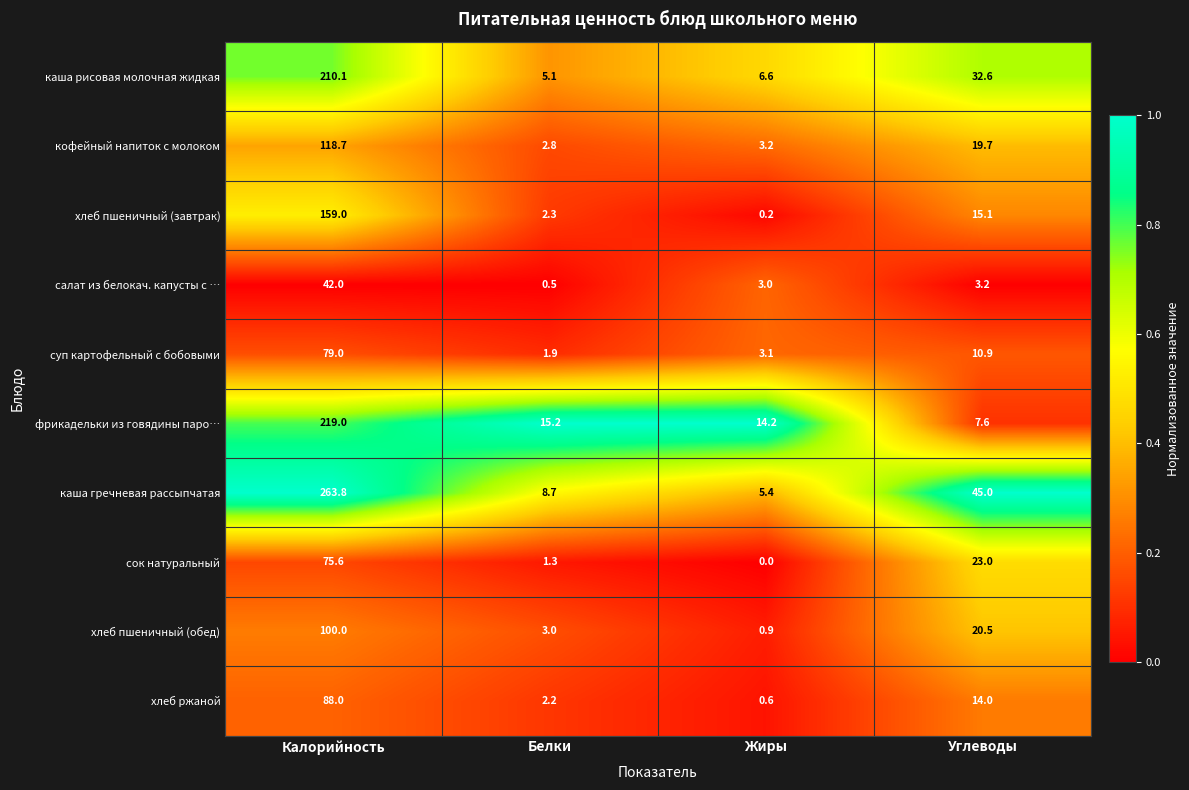

How many data points does each series have?

4